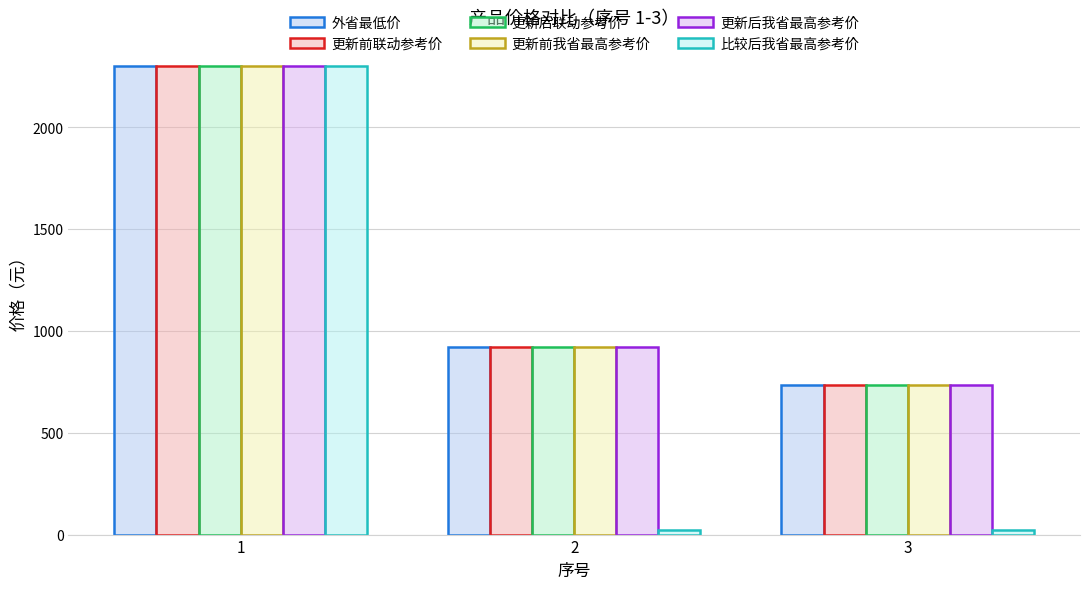

What is the average value of the 比较后我省最高参考价 series?

782